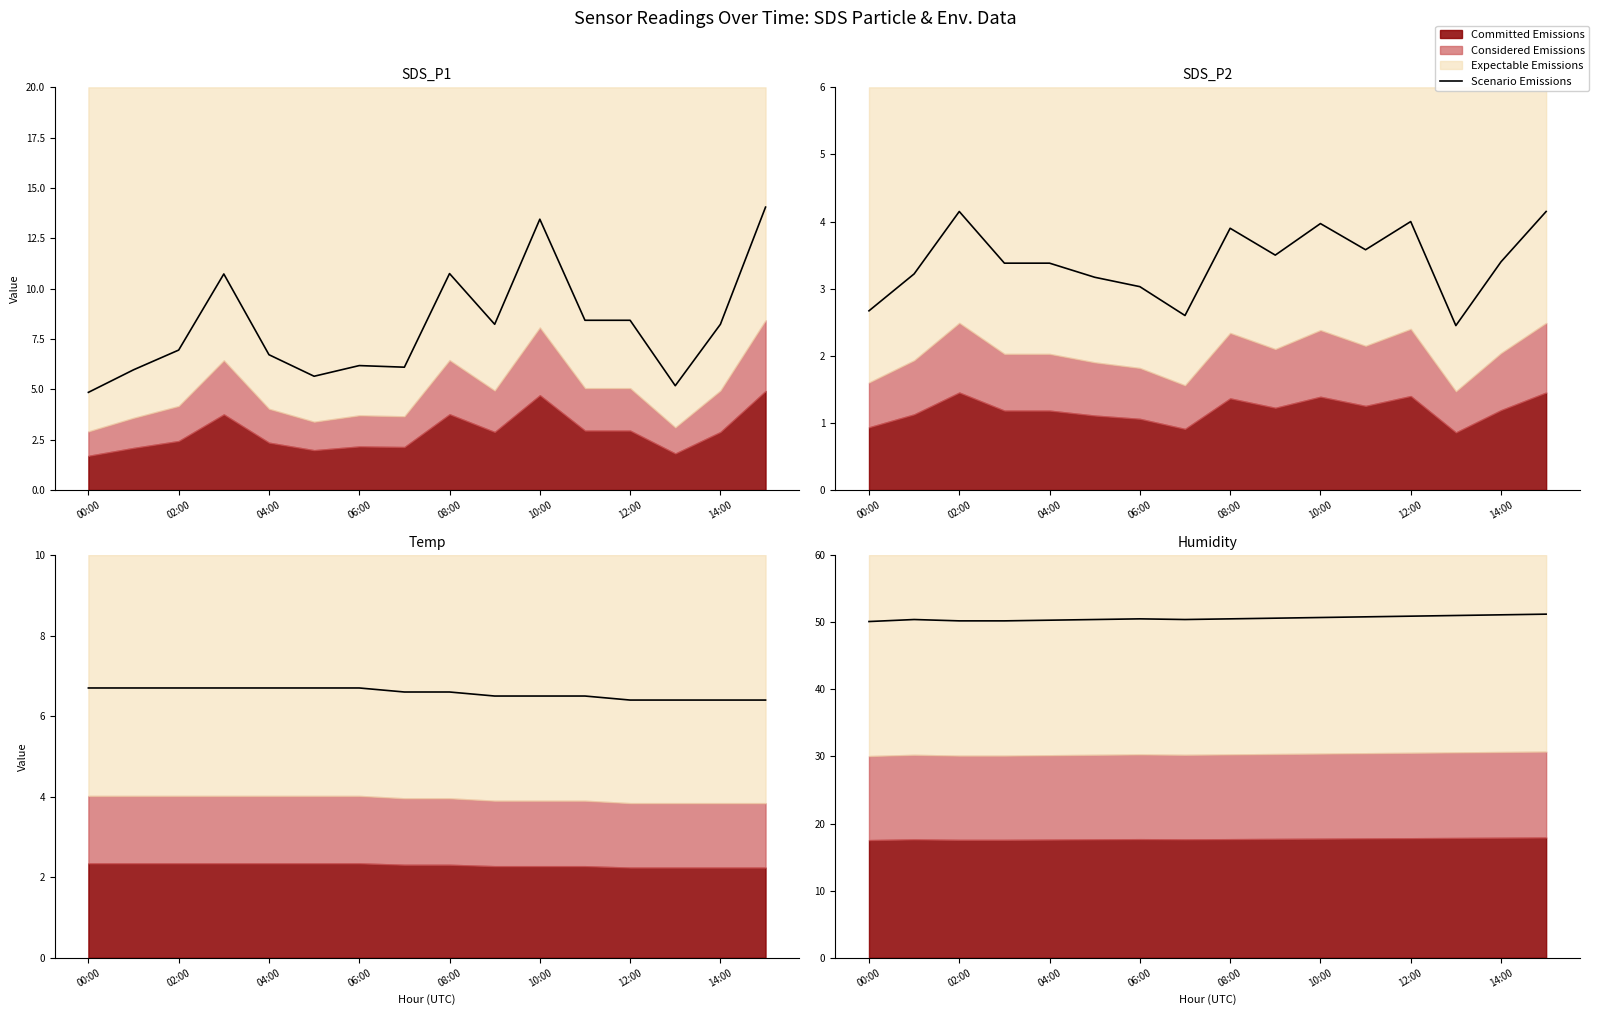

What position from the left is 04:00?

5